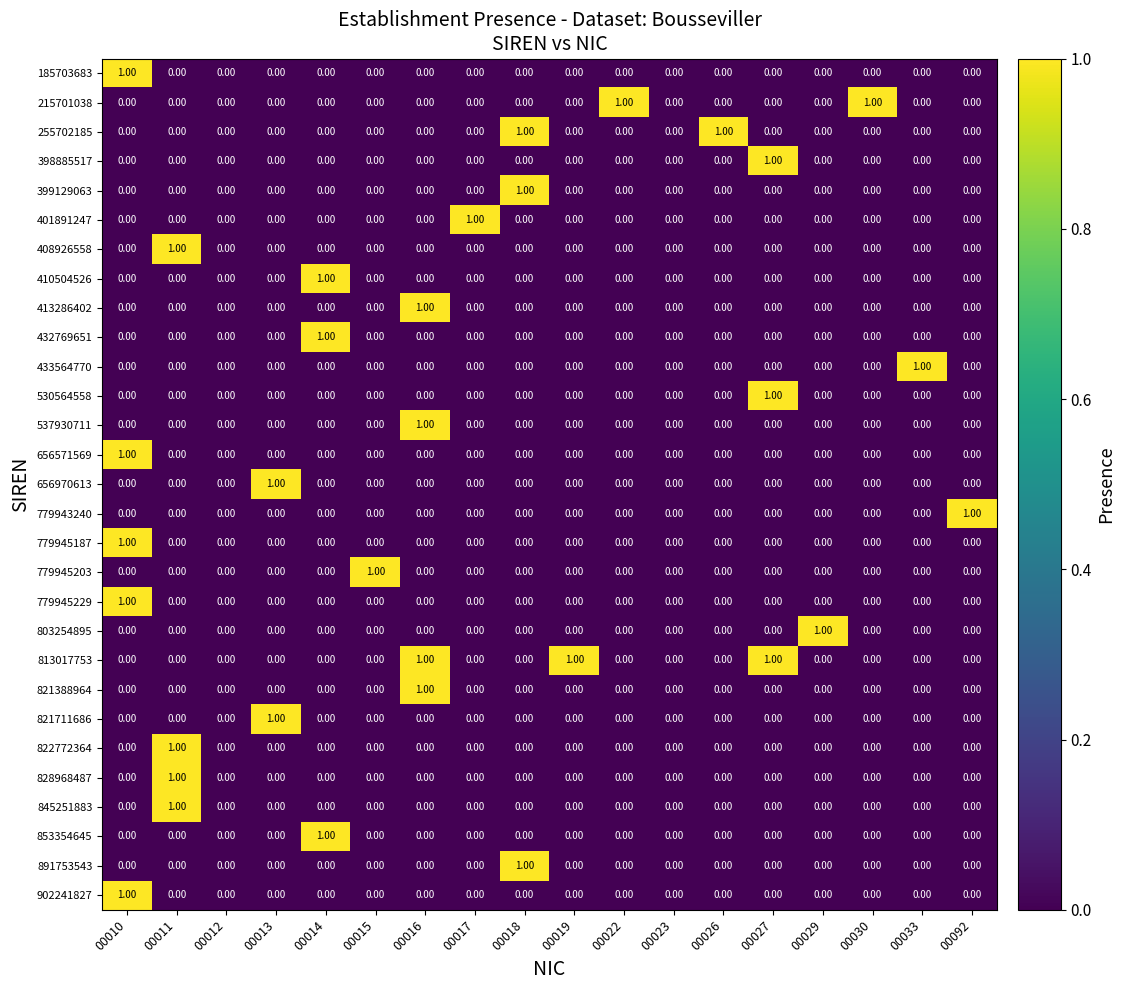

What is the total value across all series at 00018?

3